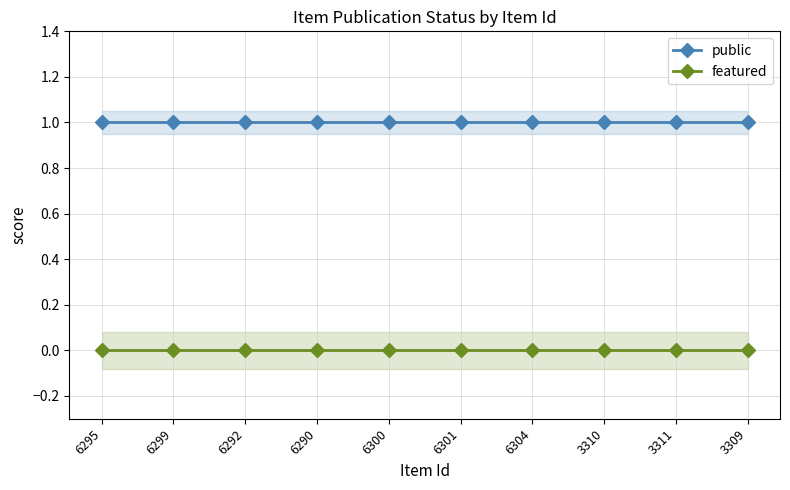

At which label is public closest to 1?

6295